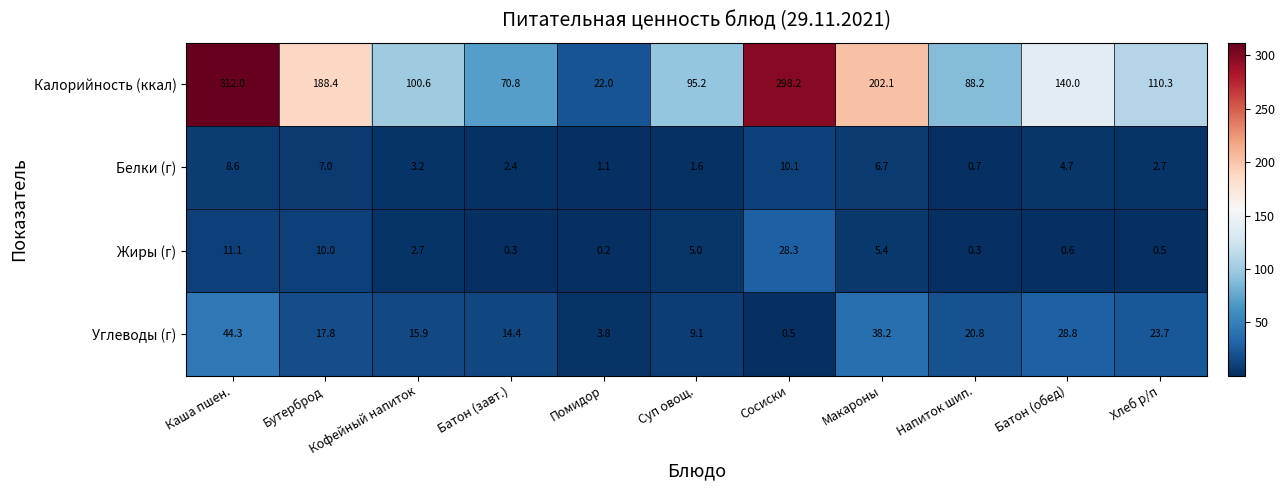

Which series has the largest total across all categories?

Калорийность (ккал)